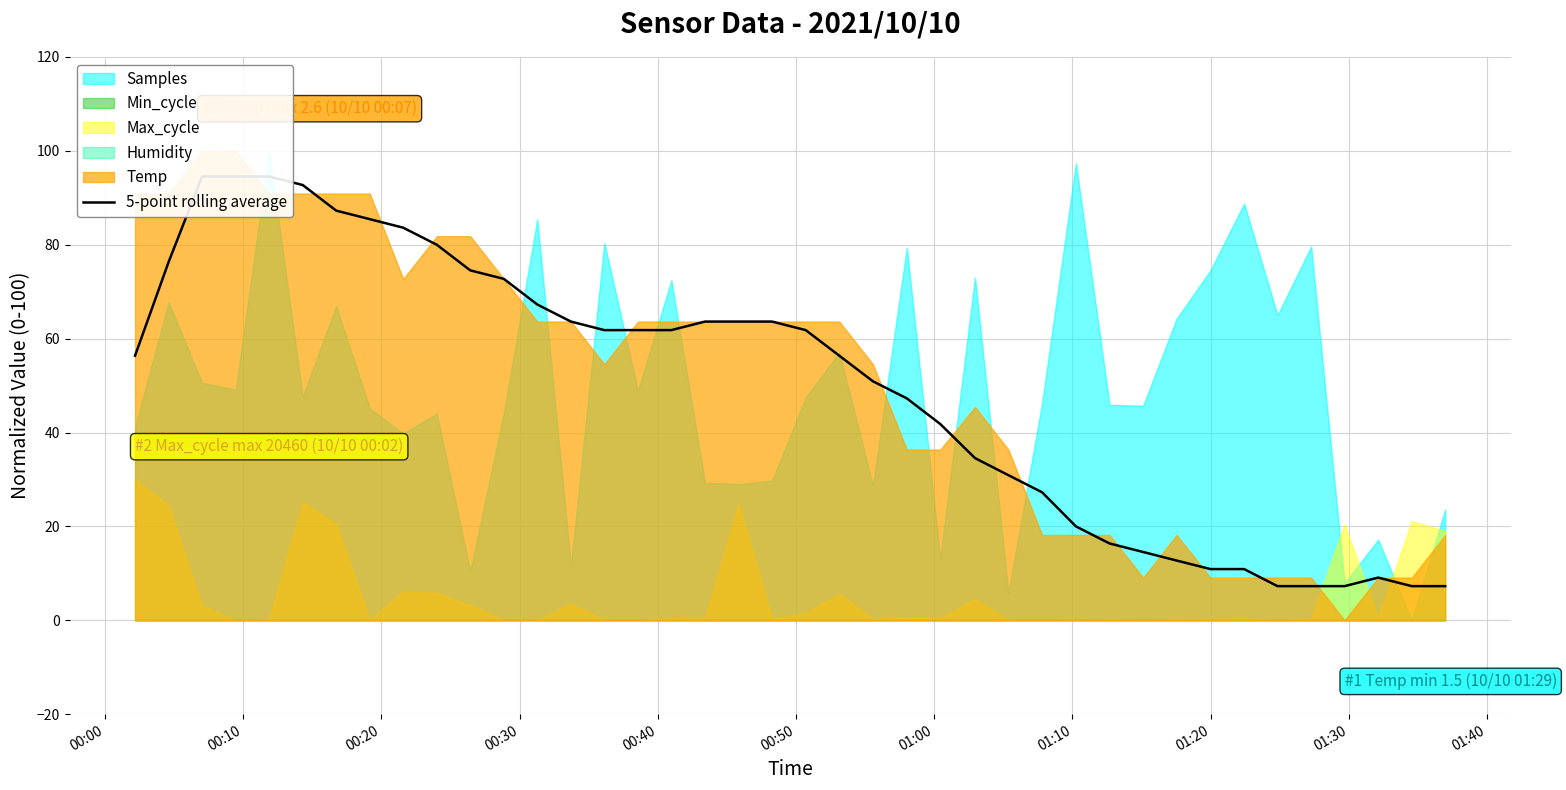

How many lines are shown in the chart?

1